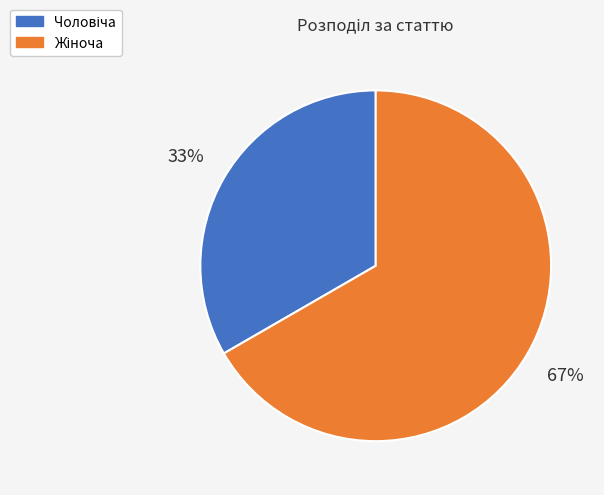

To the nearest percent, what is the average slice percentage?

50%